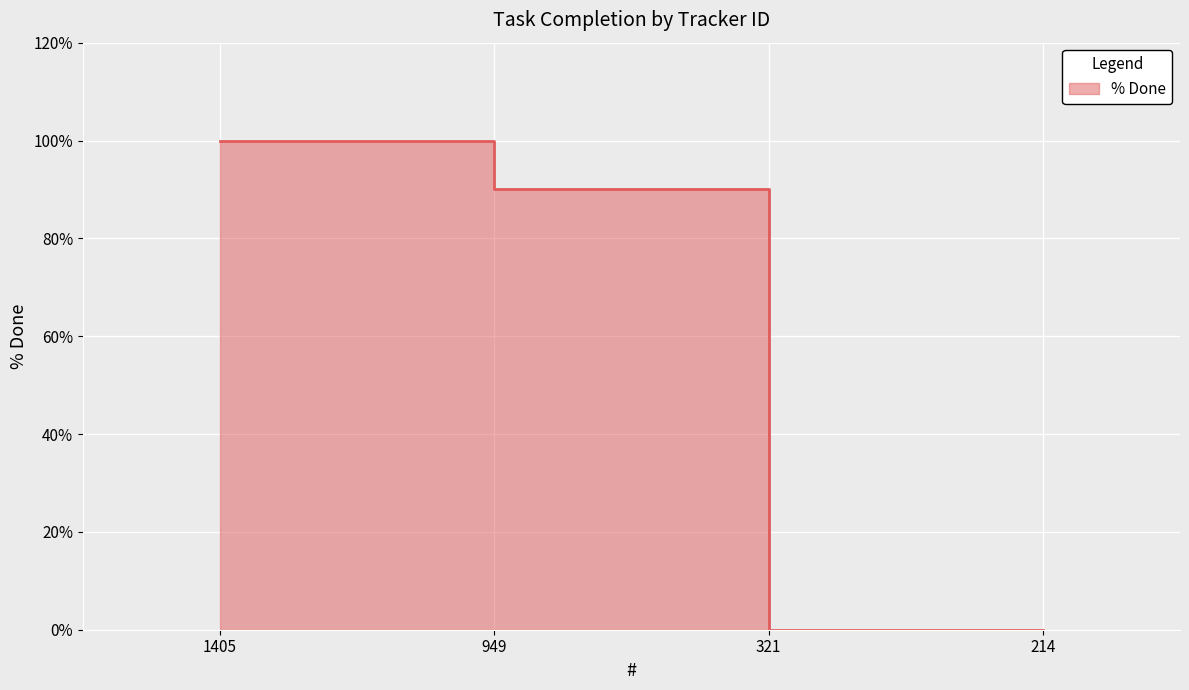

Count the values in the range 0 to 100.

4